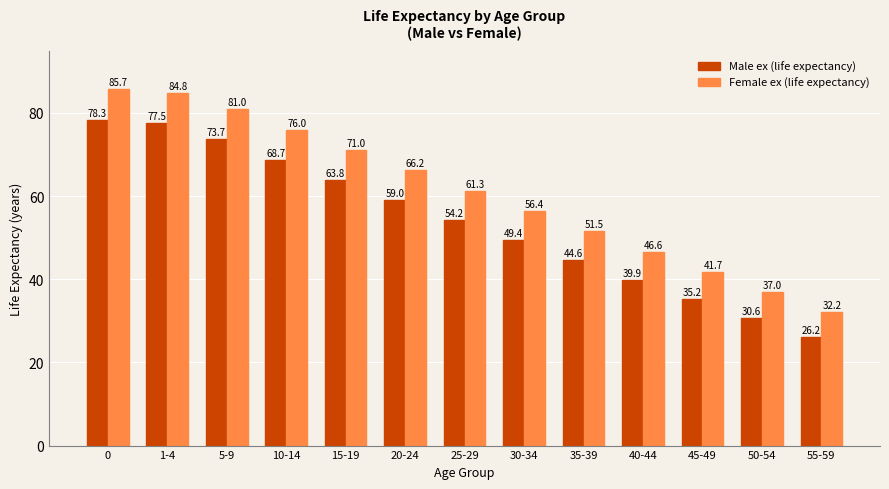

What are all the series names shown in the legend?

Male ex (life expectancy), Female ex (life expectancy)